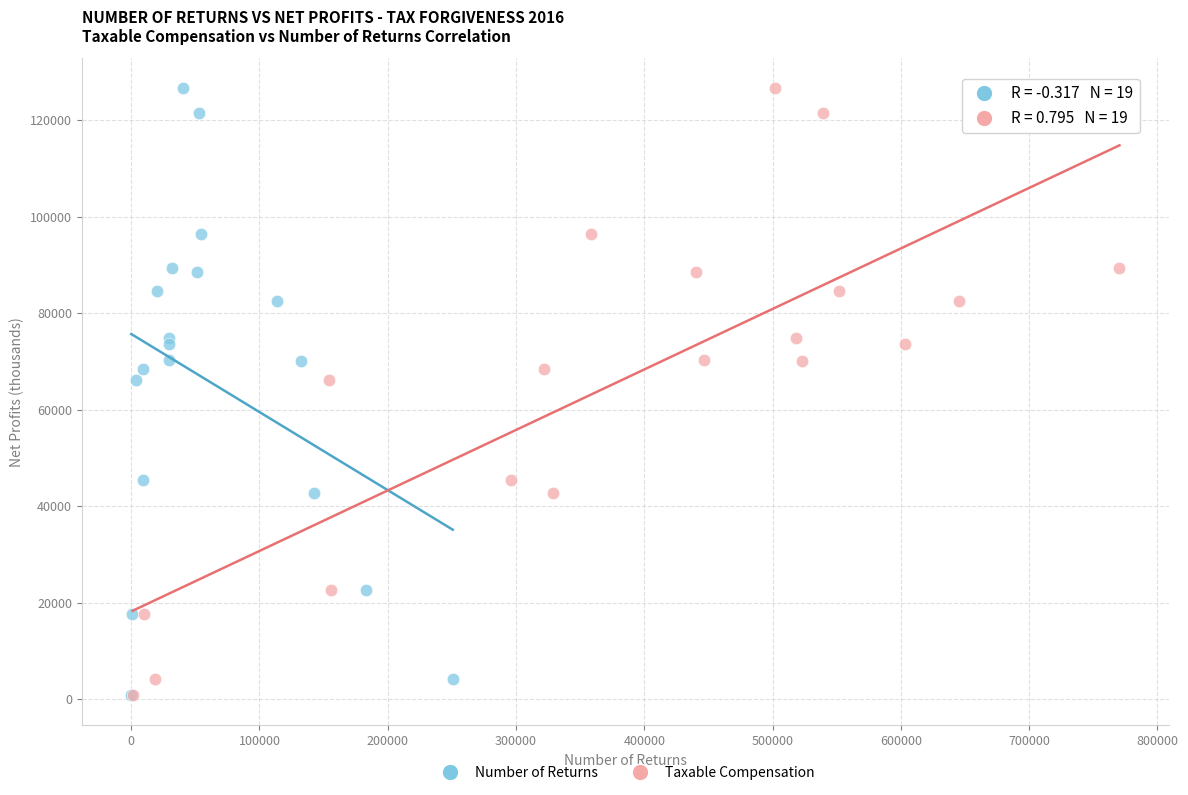

What are all the series names shown in the legend?

Number of Returns, Taxable Compensation